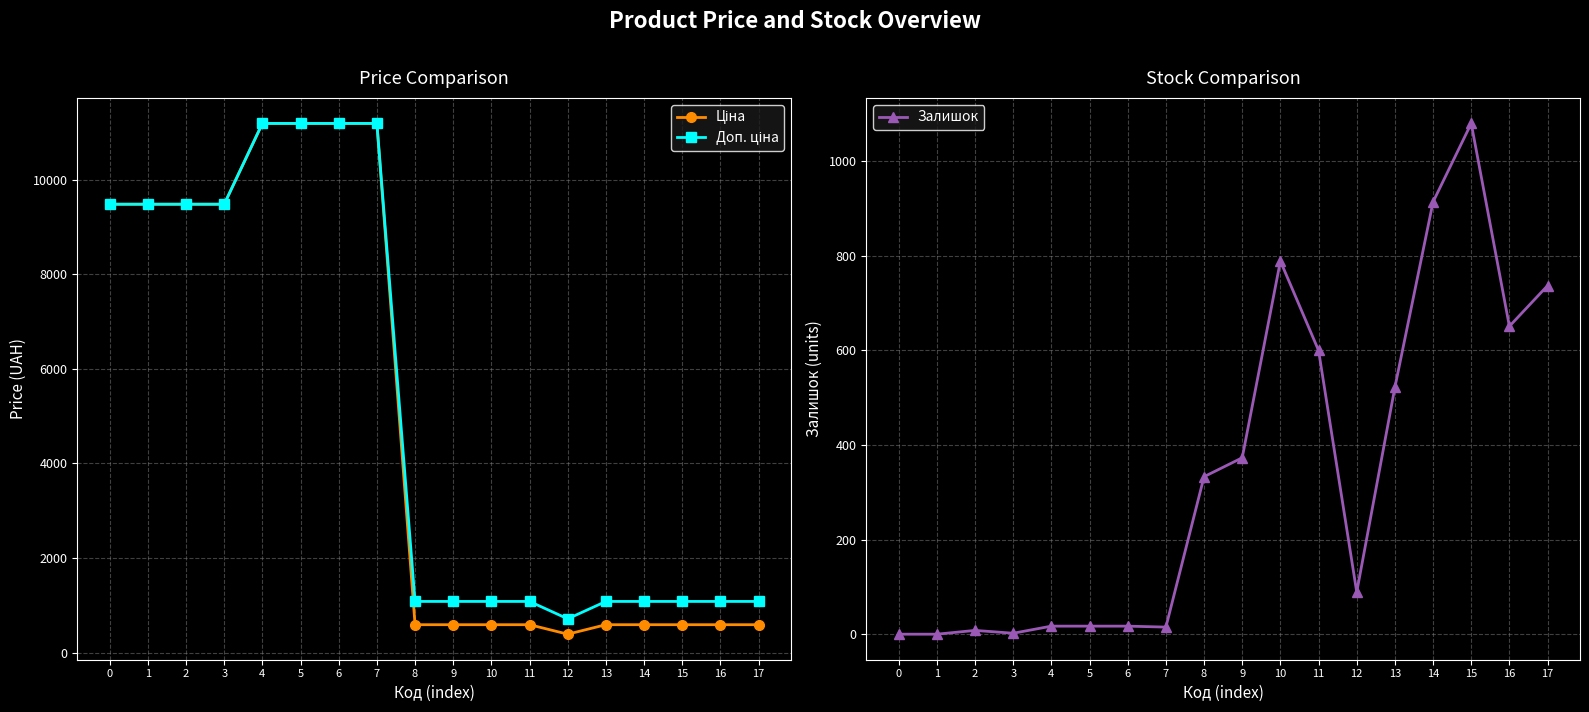

Rank the series by their maximum value, from highest to lowest.

Ціна, Доп. ціна, Залишок